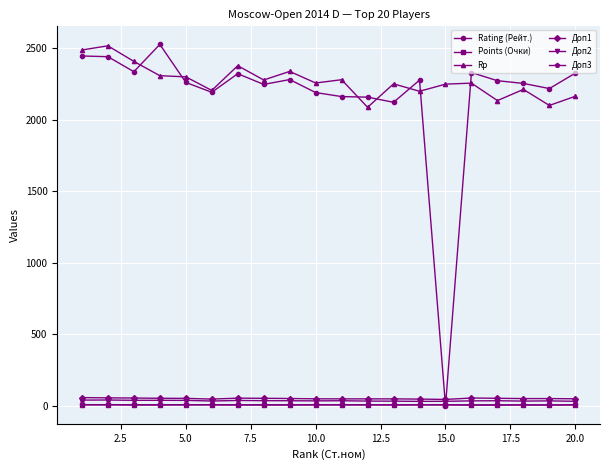

Which series has the widest spread of values?

Rating (Рейт.)